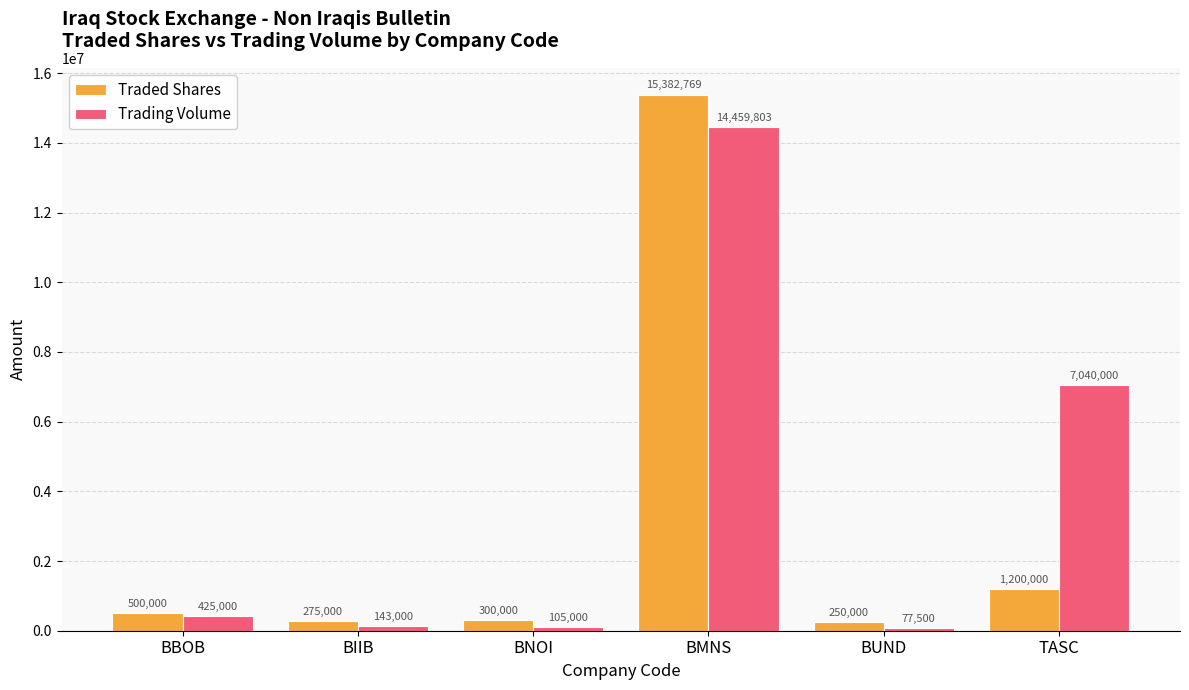

How many series are shown in this chart?

2